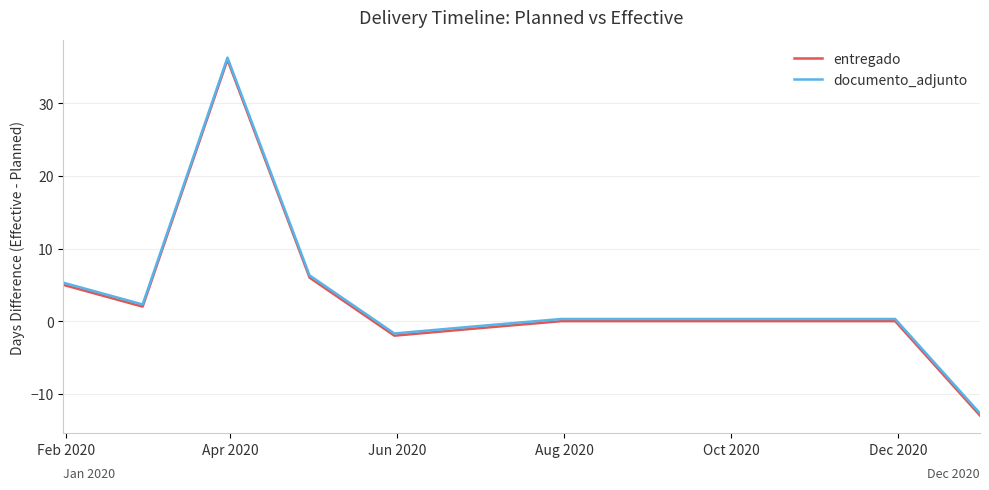

What is the greatest value displayed?

36.3